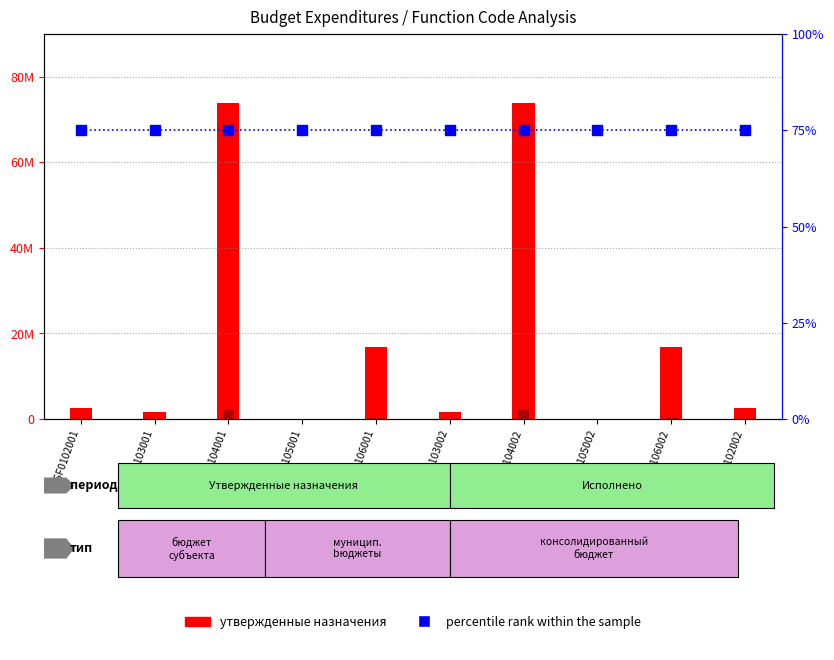

Where does the исполнено series first go above 20000?

GSF0104001